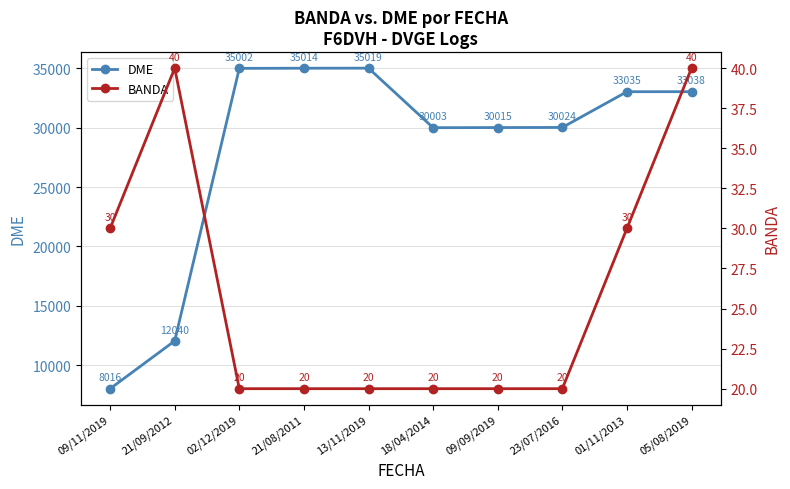

Which label corresponds to the largest value in the chart?

13/11/2019